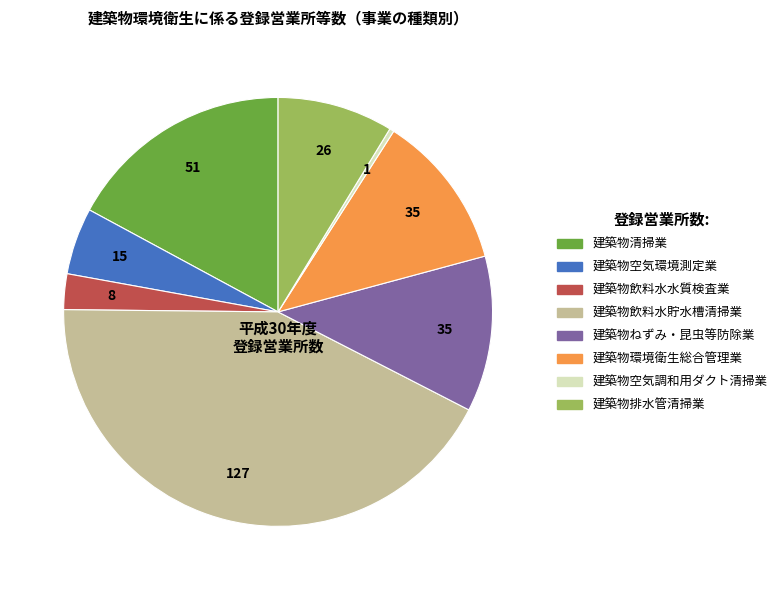

Which slice is the largest?

建築物飲料水貯水槽清掃業